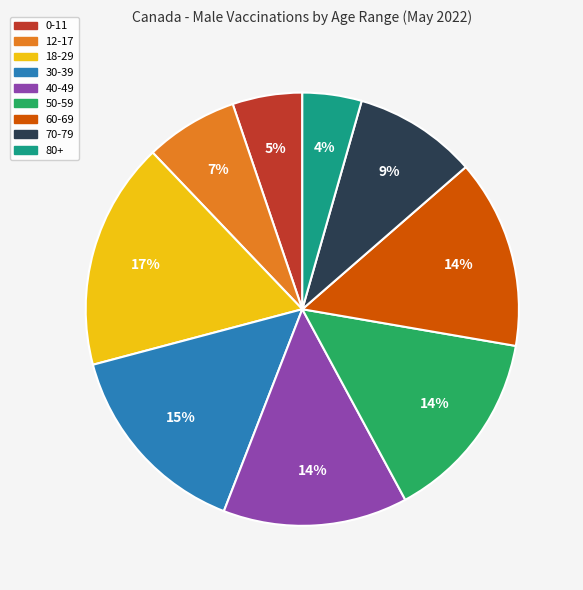

Count the number of slices in the pie.

9